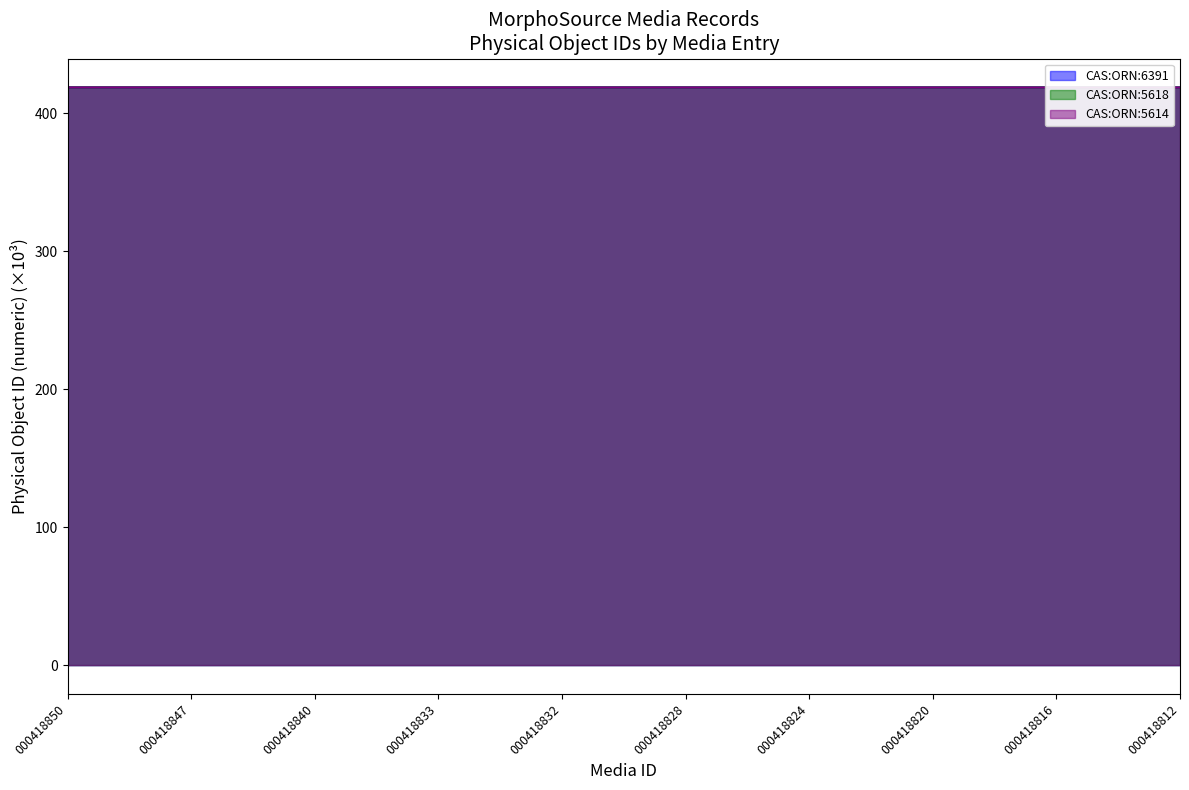

How many categories are shown in the chart?

10